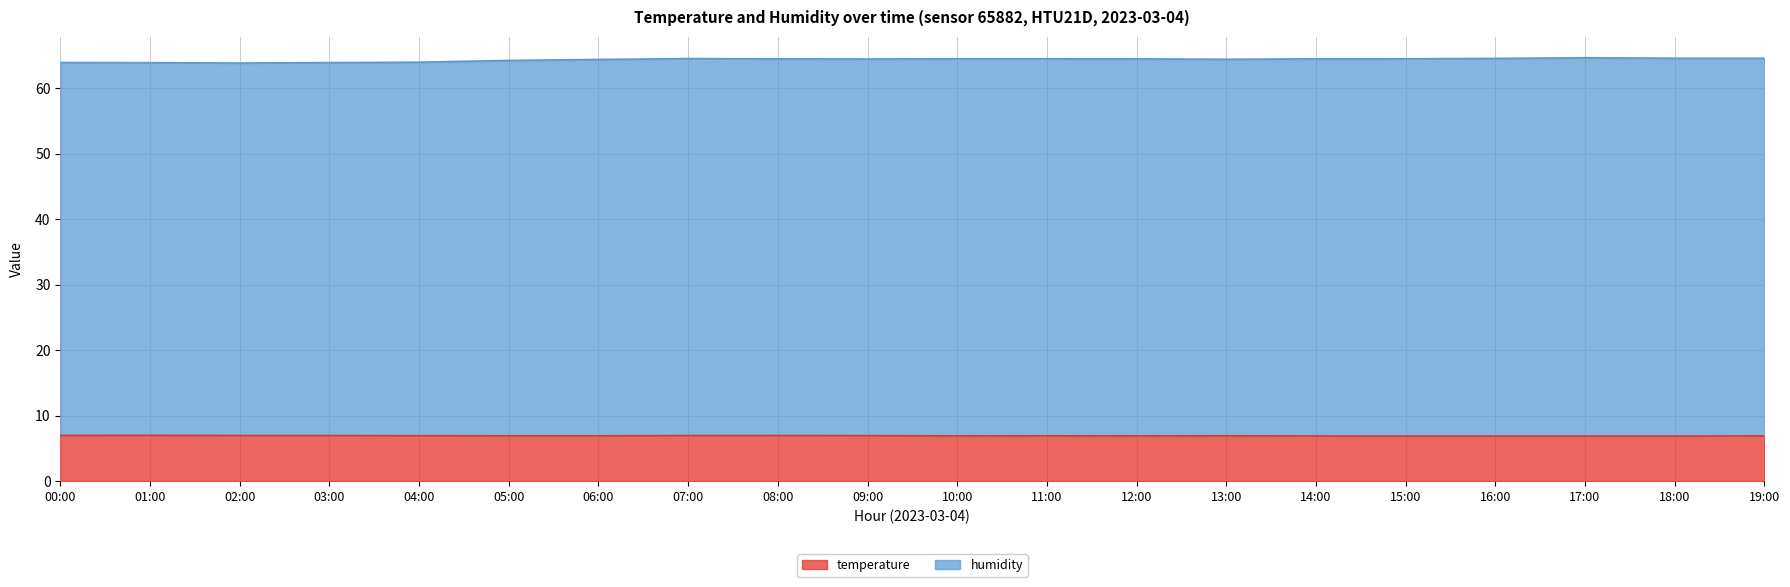

What is the difference between the maximum and minimum values in the humidity series?

0.8